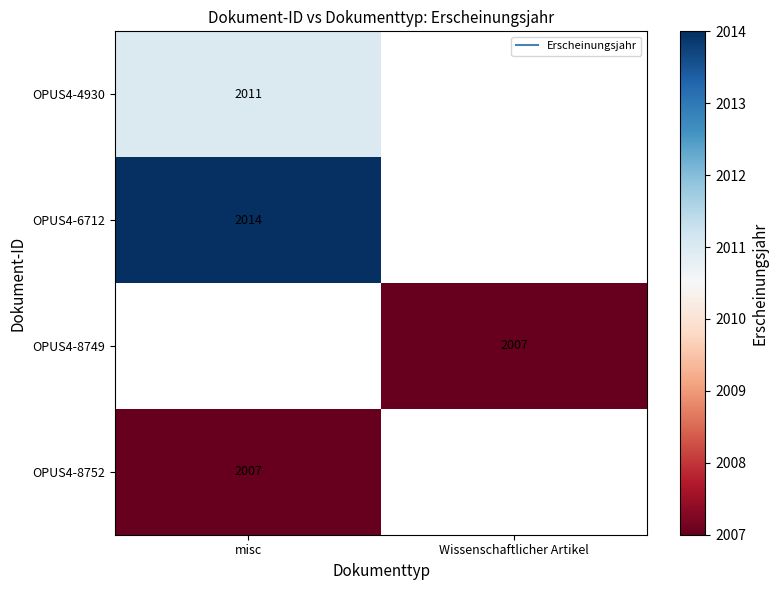

What is the approximate value of OPUS4-4930 at misc?

2011.0